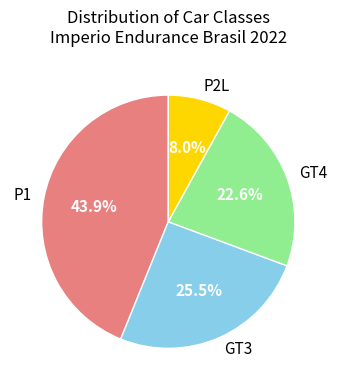

Does any single category account for the majority?

No